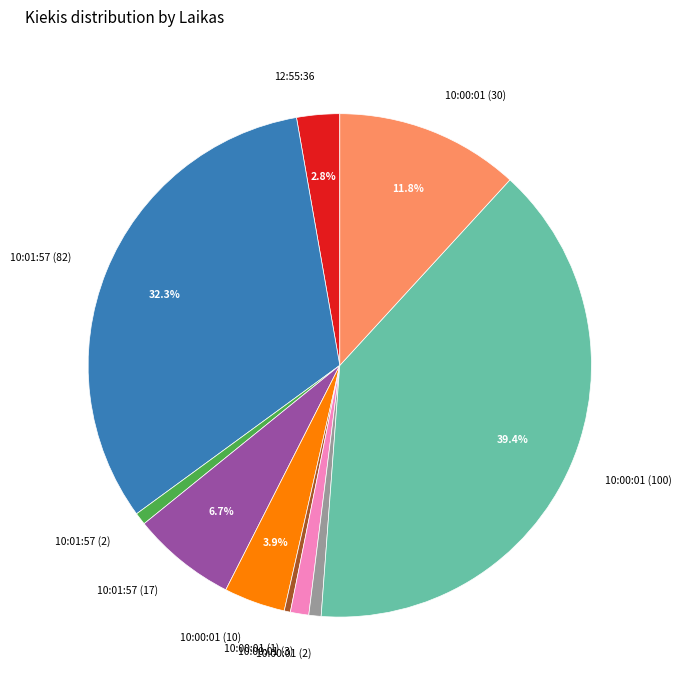

True or false: 10:01:57 (82) accounts for 32% of the total.

True